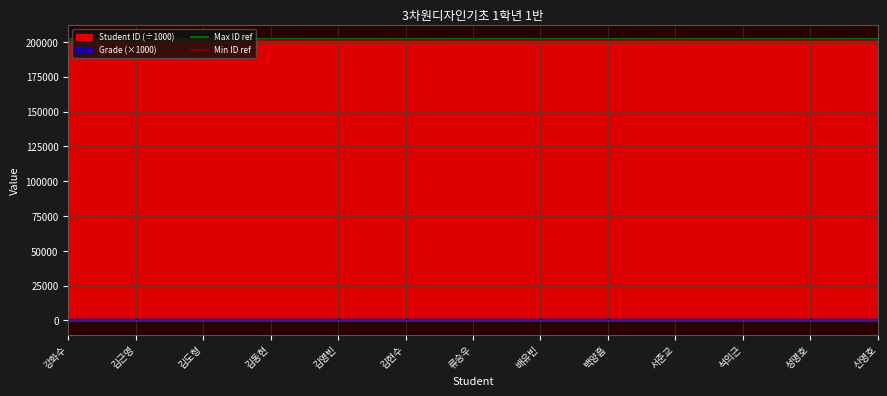

True or false: Student ID (÷1000) has a value of 201937.2 at 백양흠.

True